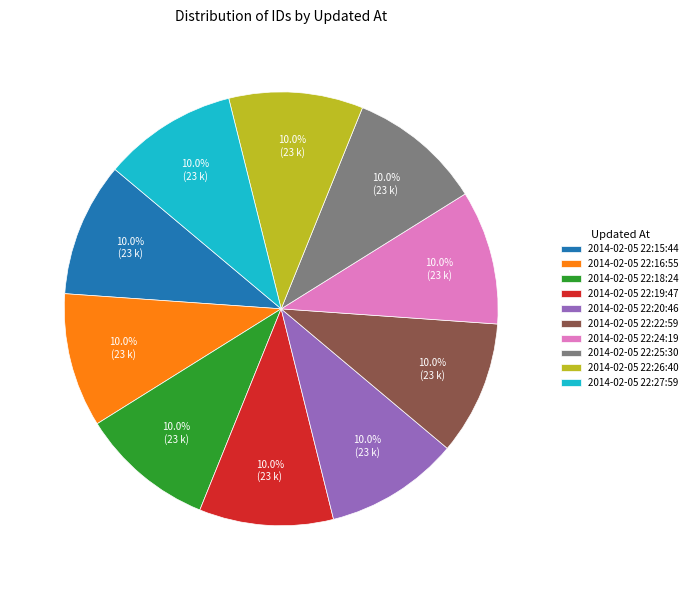

Is 2014-02-05 22:25:30 the majority of the pie?

No